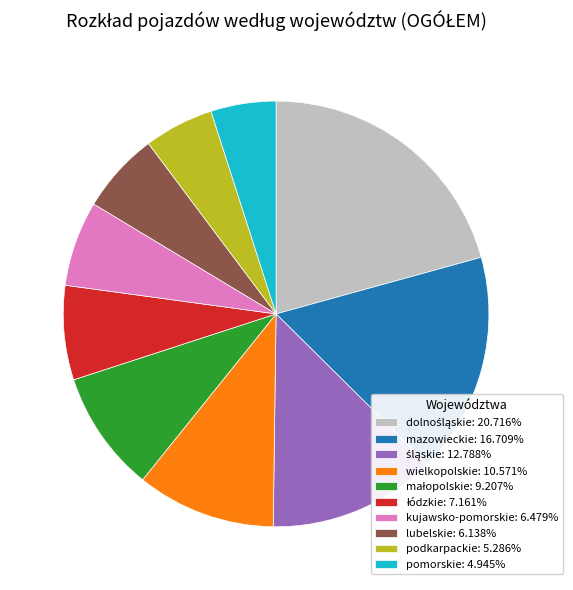

Does any single category account for the majority?

No